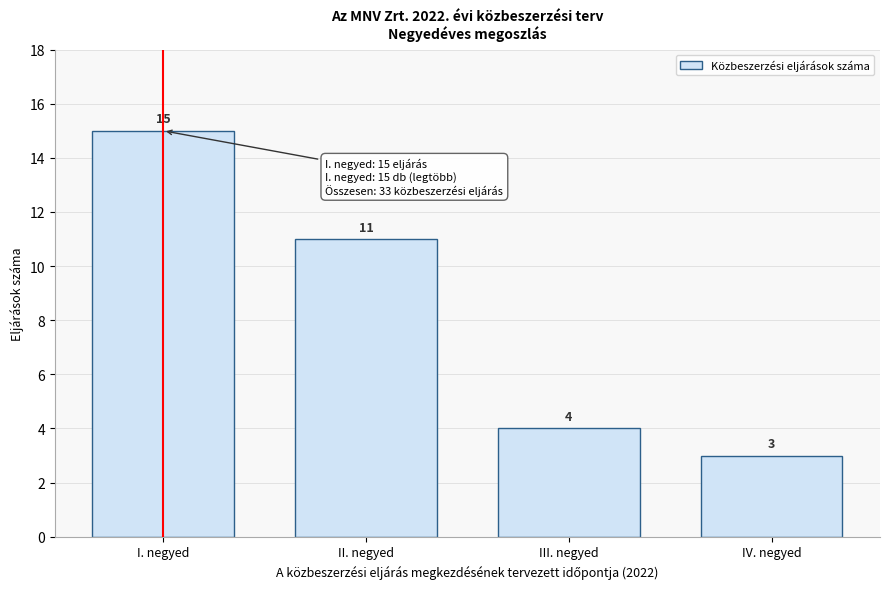

Reading left to right, extract all data points from this chart.

15	11	4	3